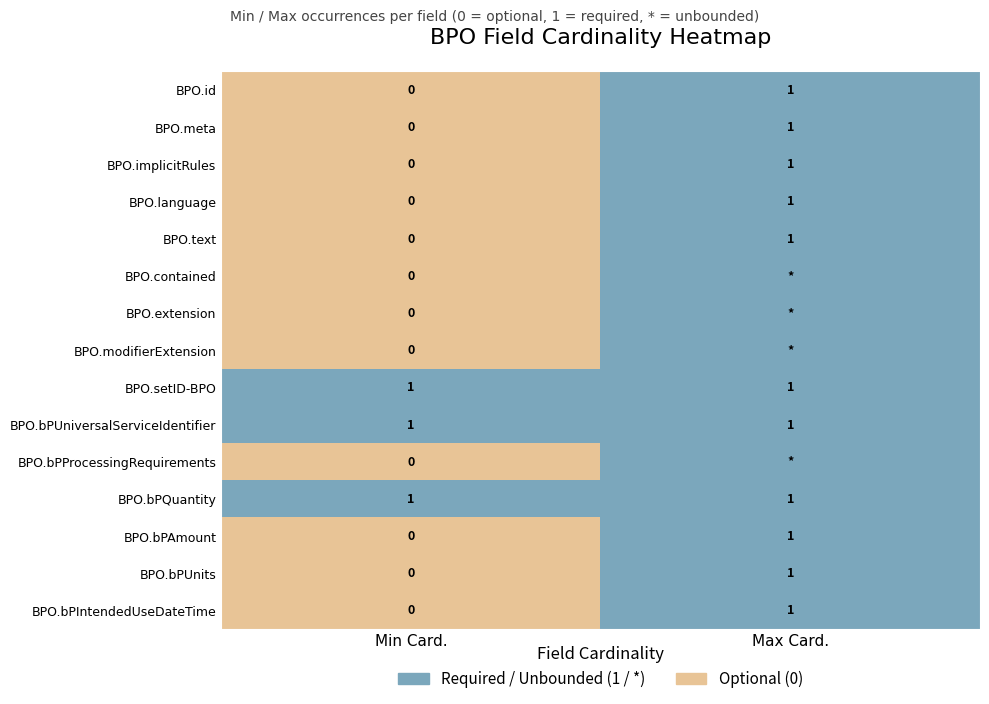

Is it true that BPO.bPAmount equals 1 at Max Card.?

True